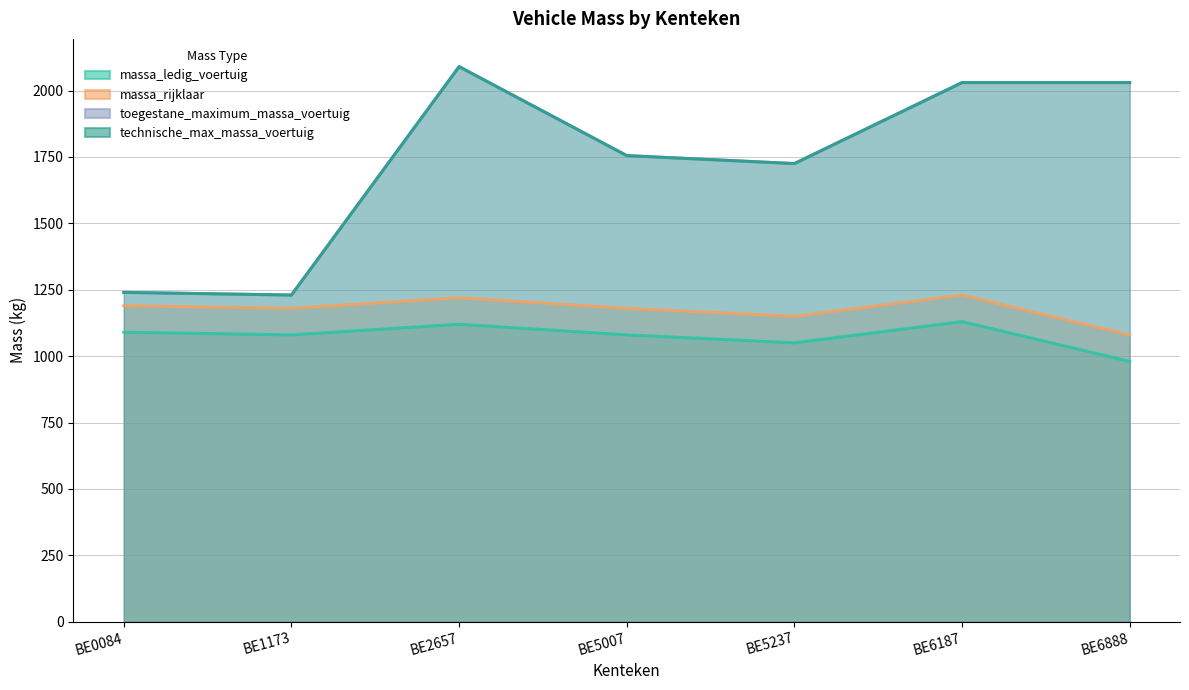

In technische_max_massa_voertuig, how many points are lower than both neighbors (excluding endpoints)?

2